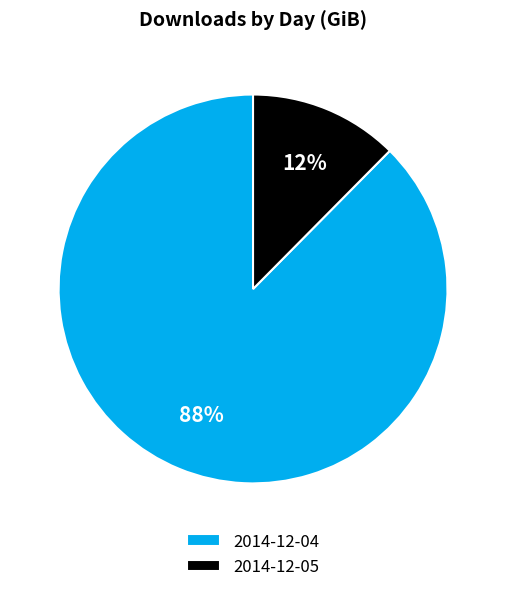

To the nearest percent, what is the combined percentage of 2014-12-04 and 2014-12-05?

100%